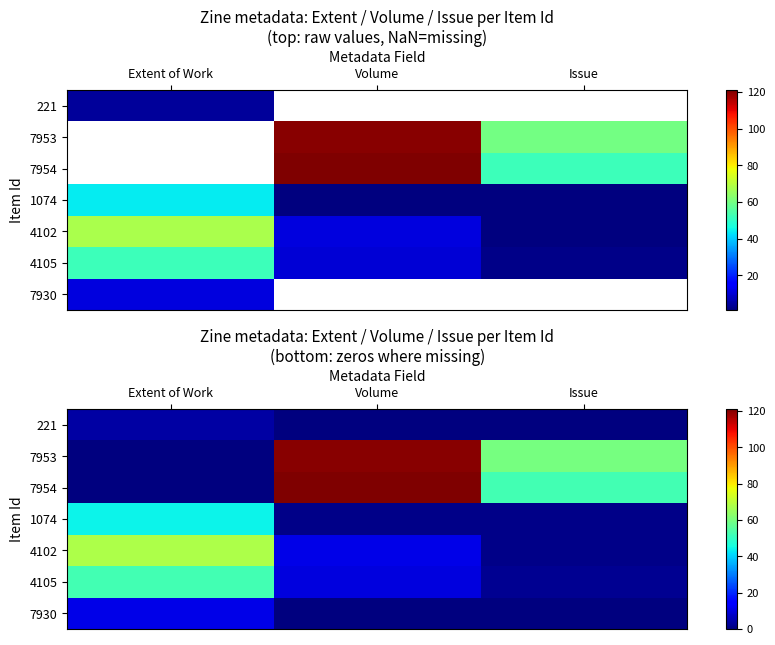

Rank the series at Volume from lowest to highest value.

221, 7930, 1074, 4105, 4102, 7953, 7954